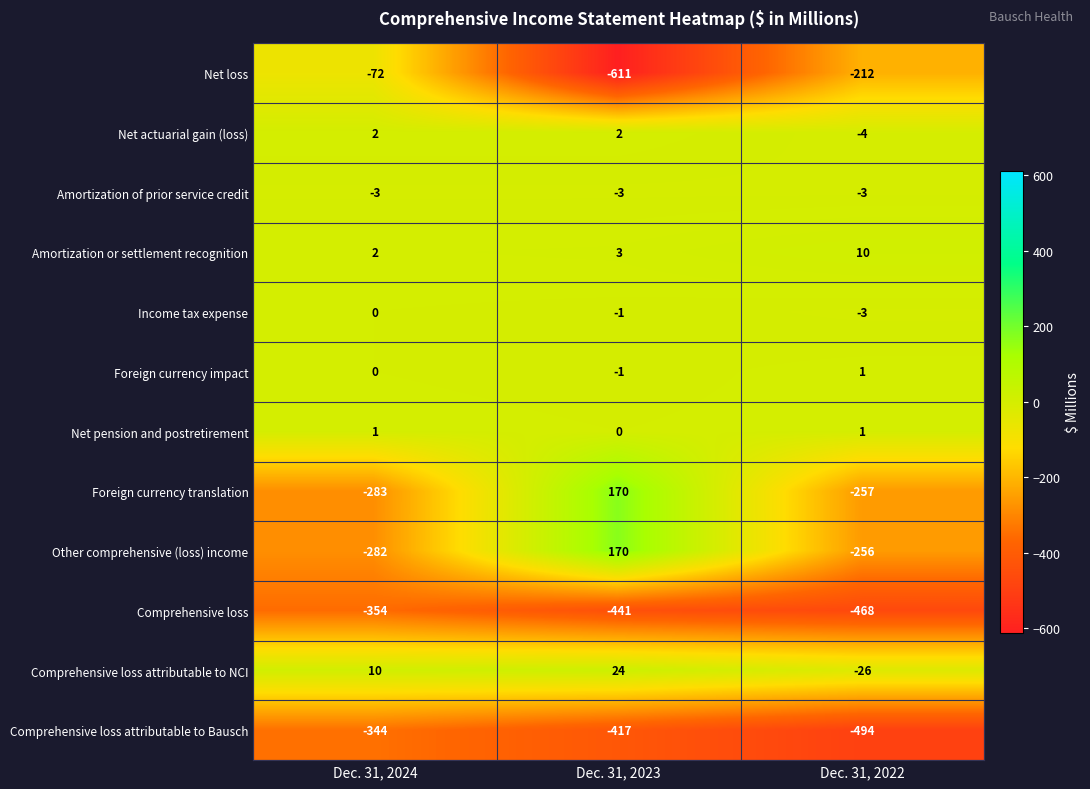

At which category is the sum across all series the highest?

Dec. 31, 2023